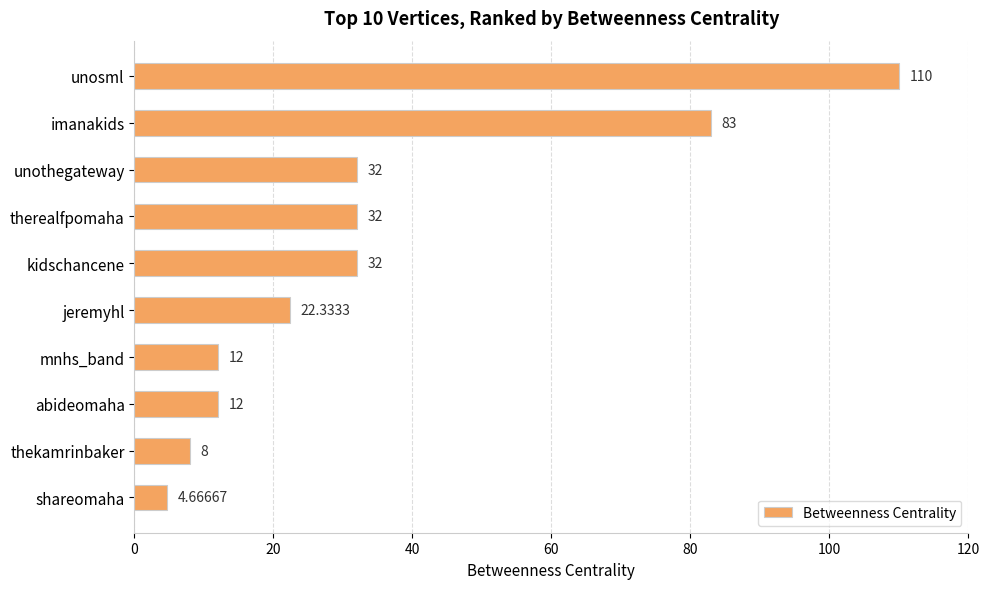

What is the sum of all values?

348.0